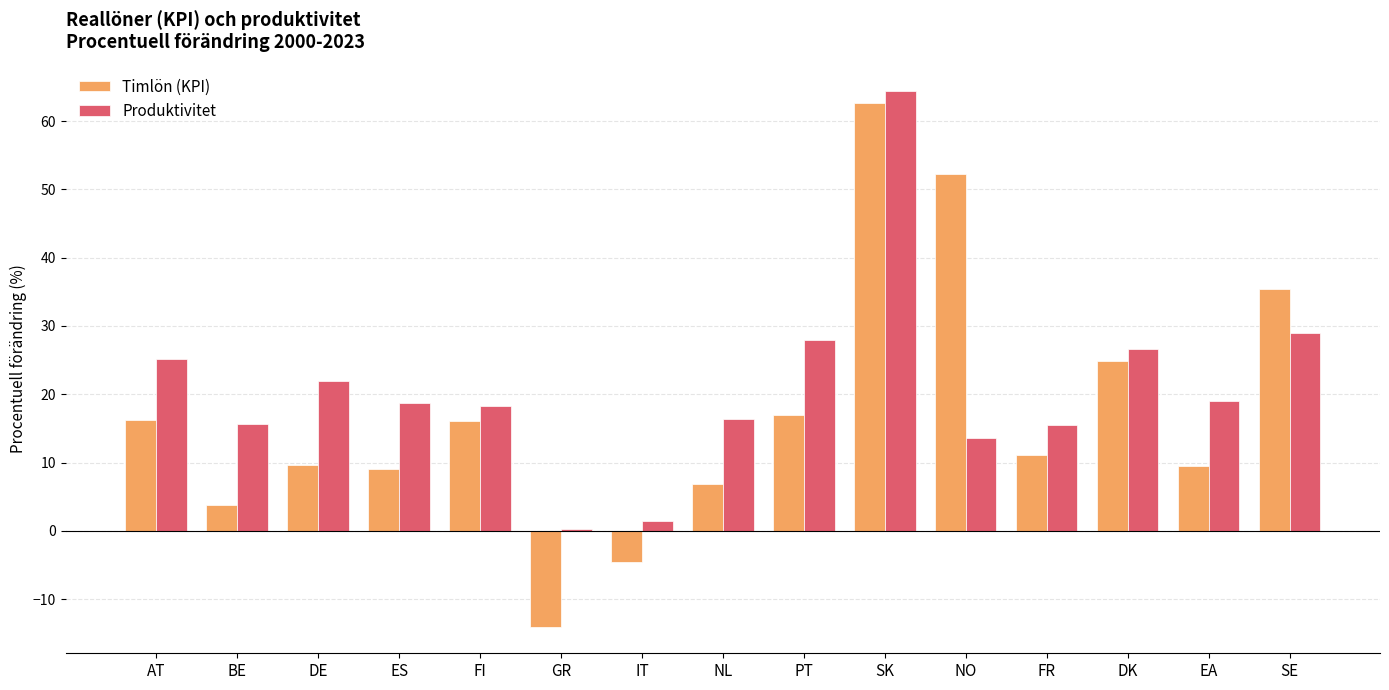

The Timlön (KPI) series shows 33.5 at NO. True or false?

False